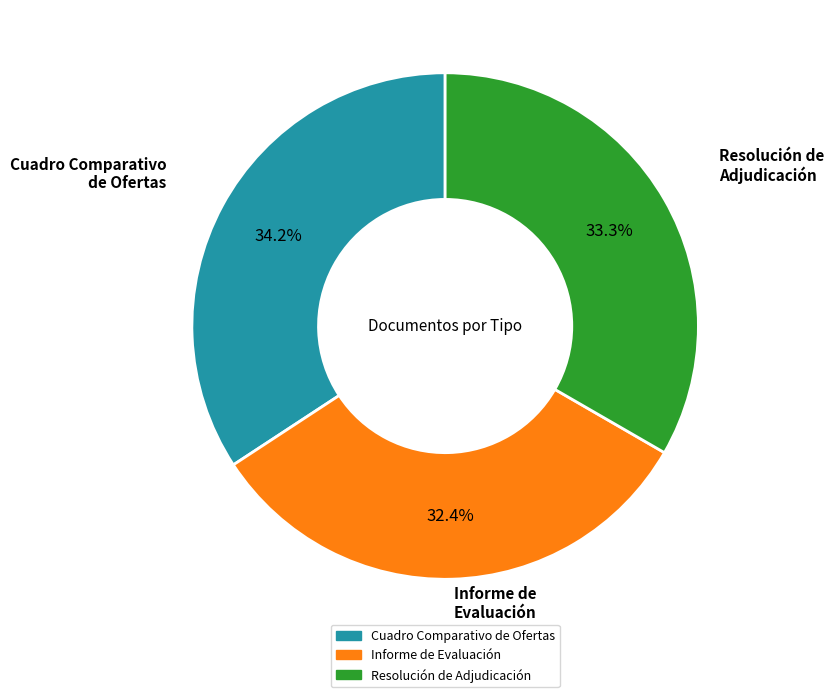

Is it true that Resolución de Adjudicación is 33% of the pie?

True